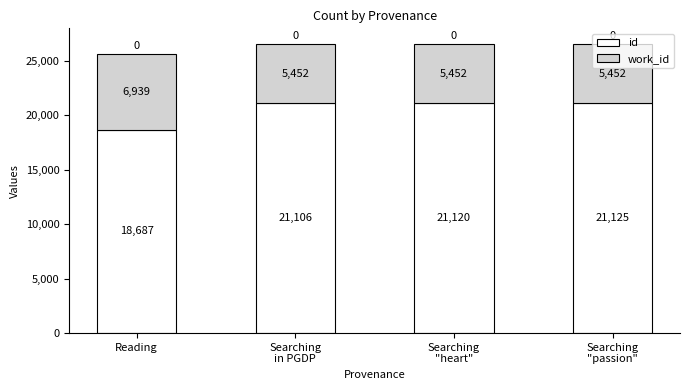

What are all the series names shown in the legend?

id, work_id